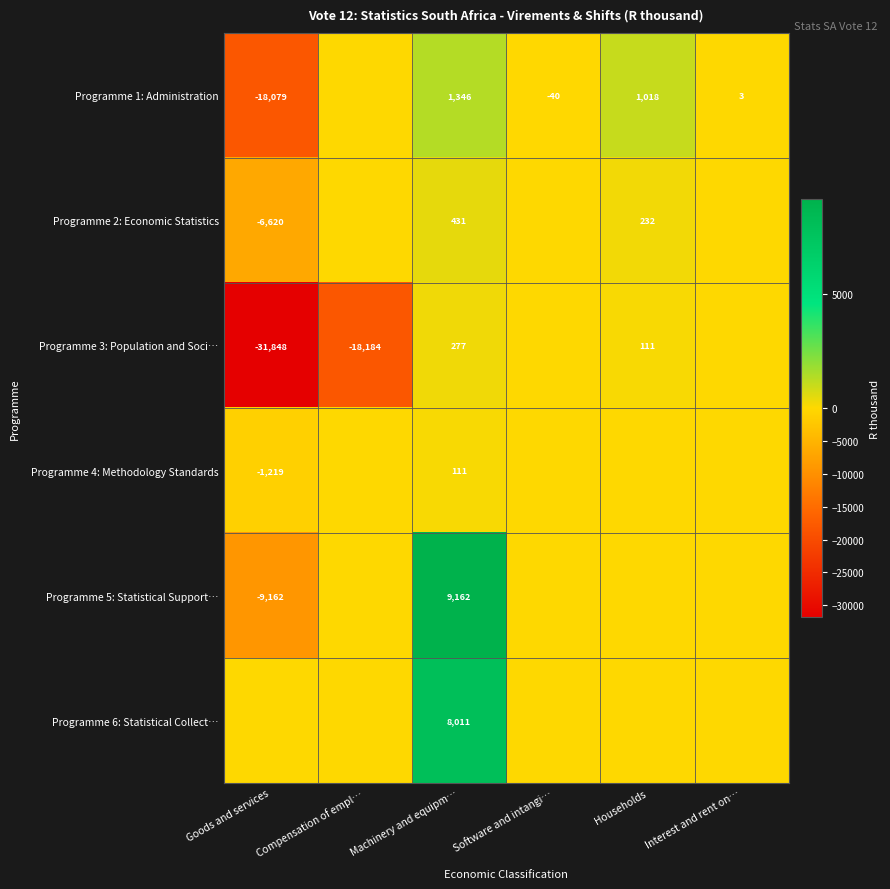

What is the sum of the Programme 3: Population and Soci… values at Goods and services and Households?

-31737